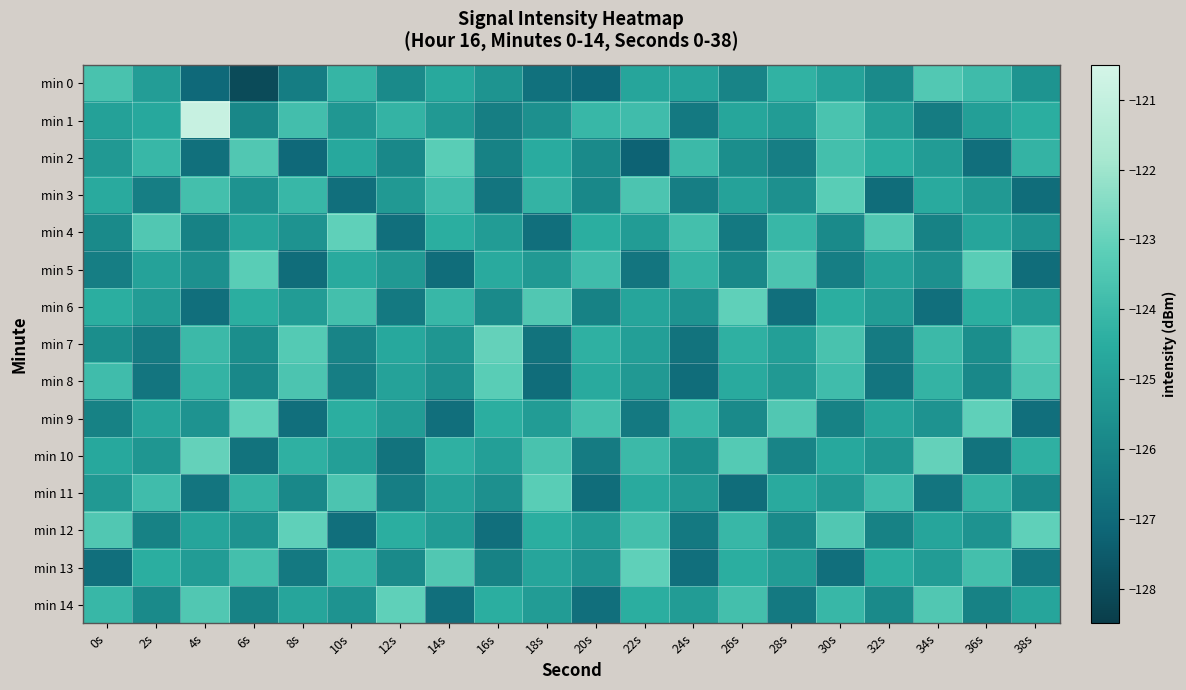

At which category is the sum across all series the highest?

30s